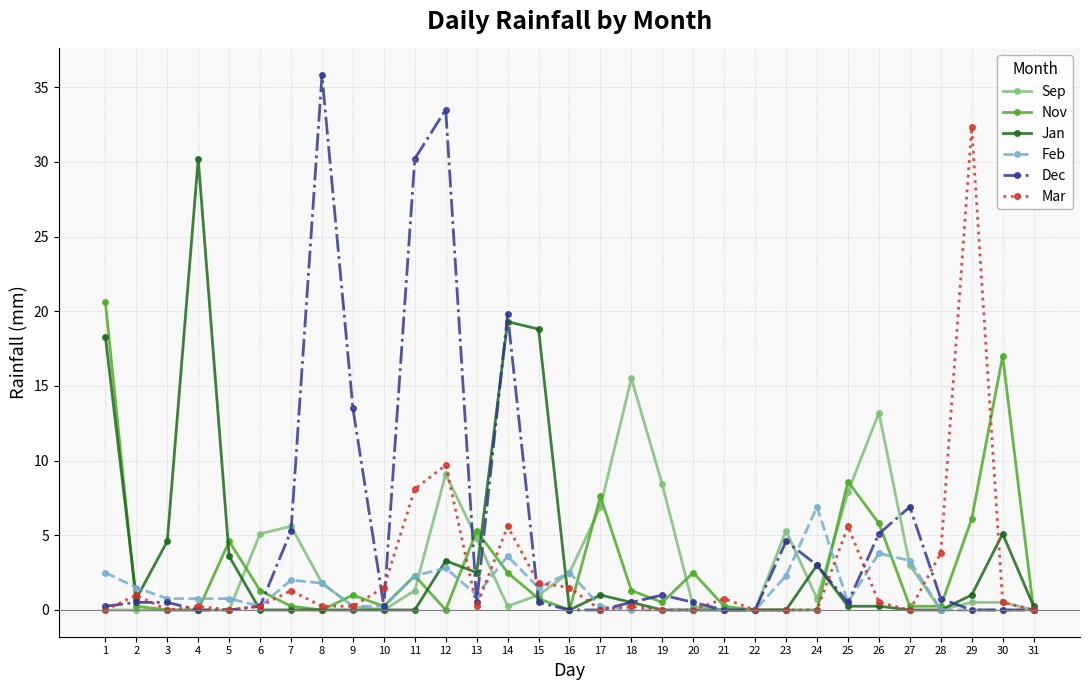

Count the number of categories in the chart.

31